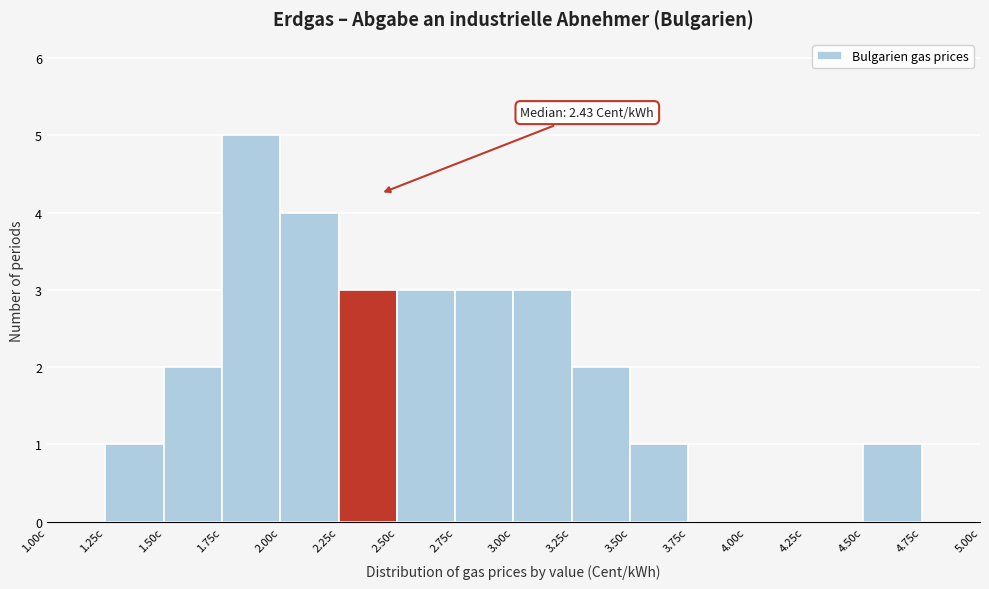

Which range on the x-axis has the tallest bar?

1.75 to 2.00